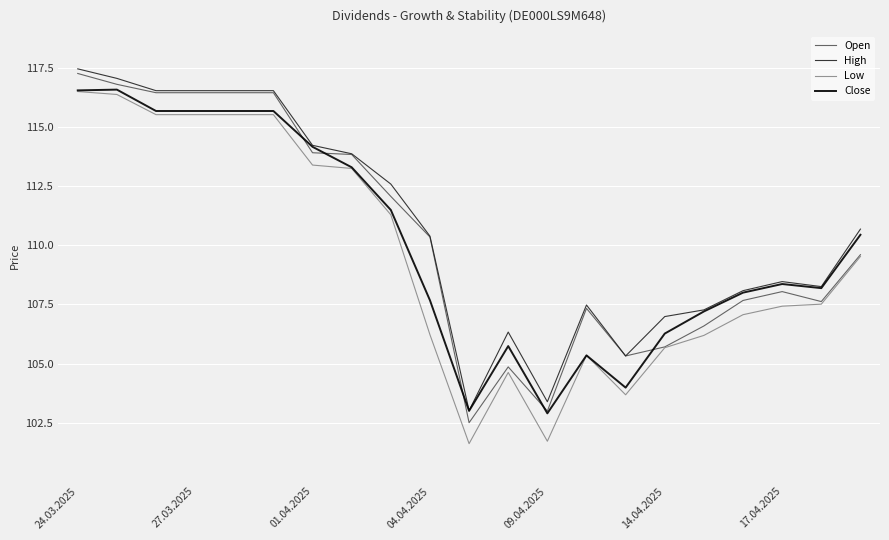

Does the chart display data point markers on the line(s)?

No